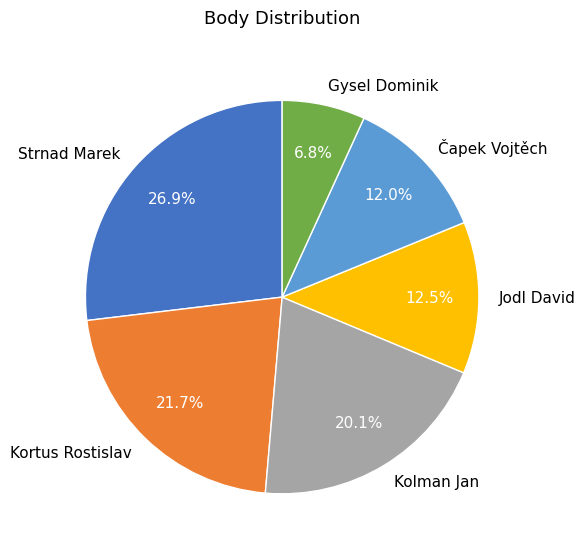

Which has a higher value, Kolman Jan or Kortus Rostislav?

Kortus Rostislav